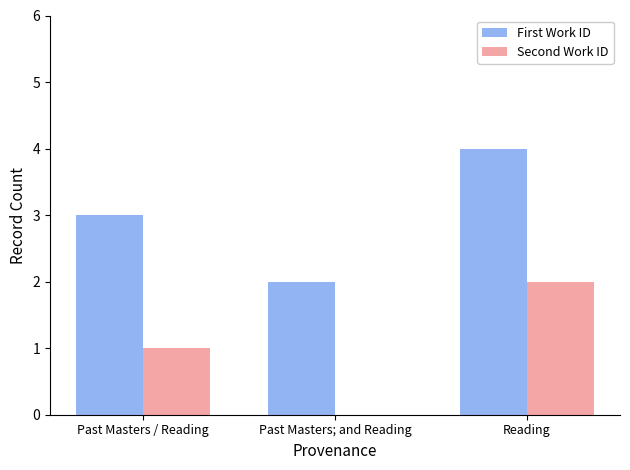

True or false: Second Work ID has a value of 1 at Past Masters / Reading.

True